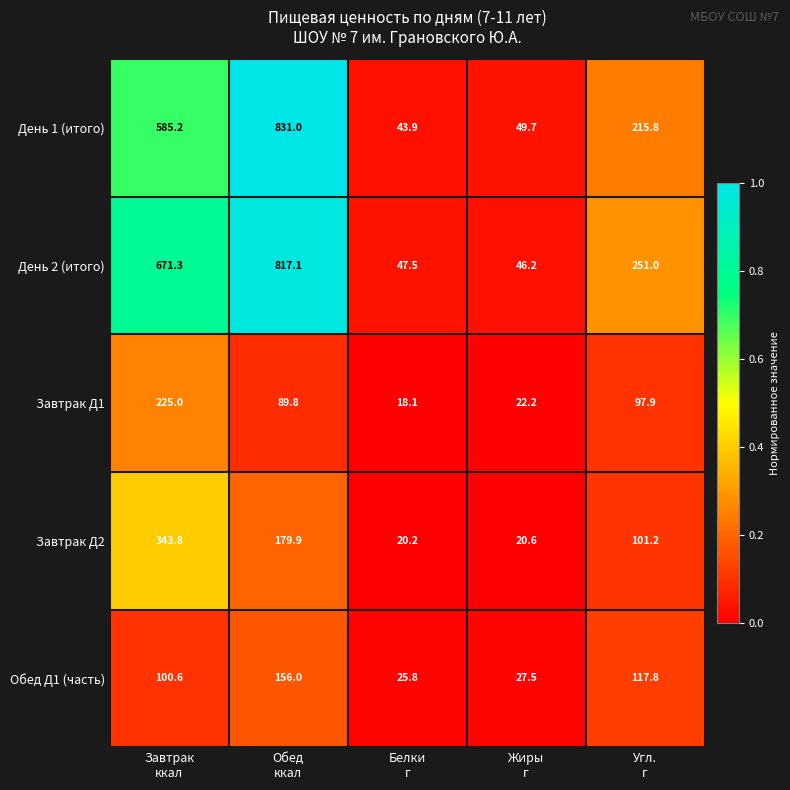

What is the minimum value shown in the chart?

18.1